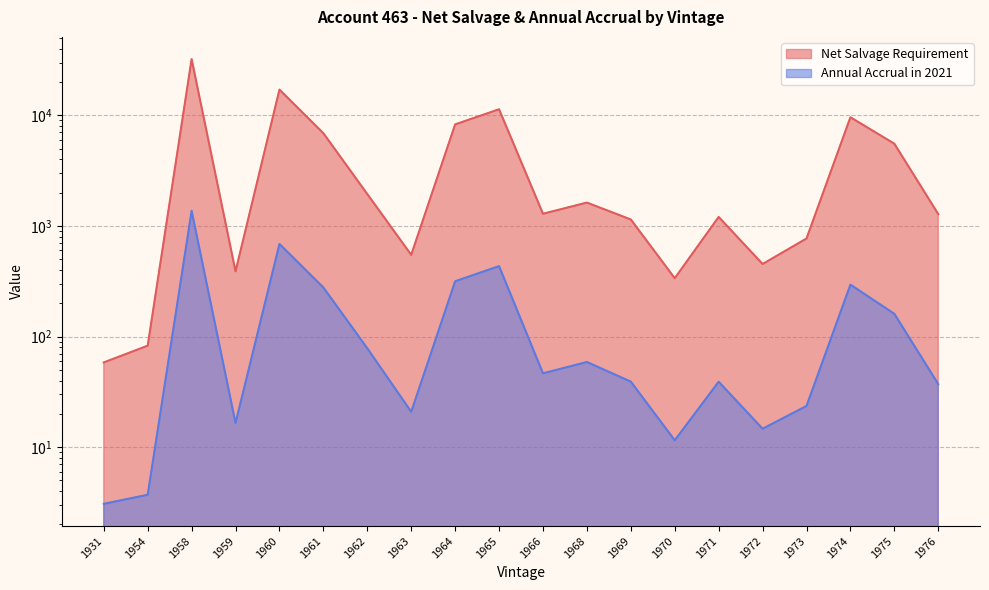

Where is the first local maximum for Annual Accrual in 2021?

1958